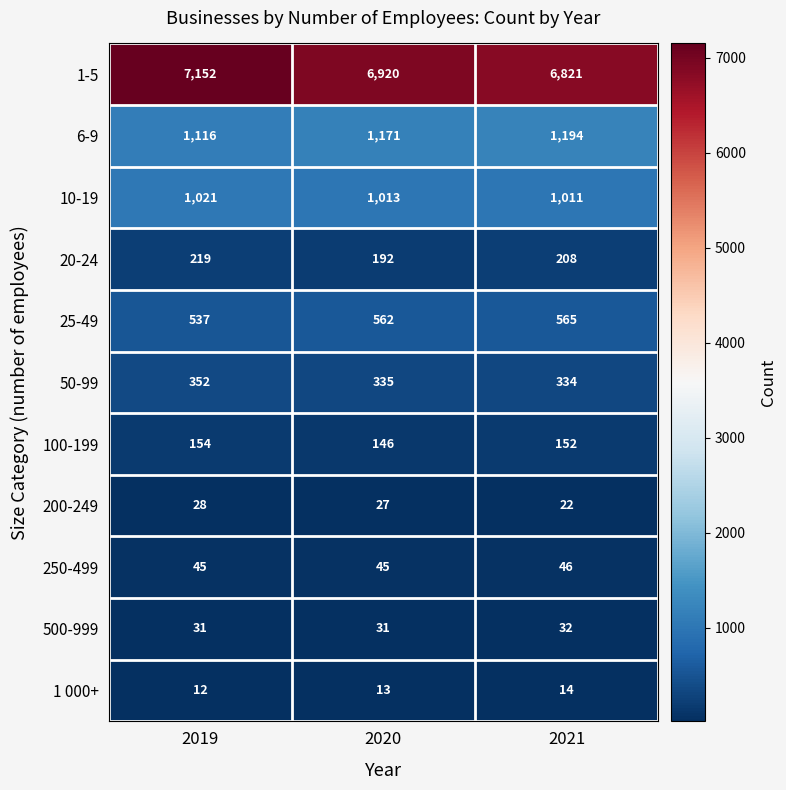

List the series in order of their peak value, highest first.

1-5, 6-9, 10-19, 25-49, 50-99, 20-24, 100-199, 250-499, 500-999, 200-249, 1 000+